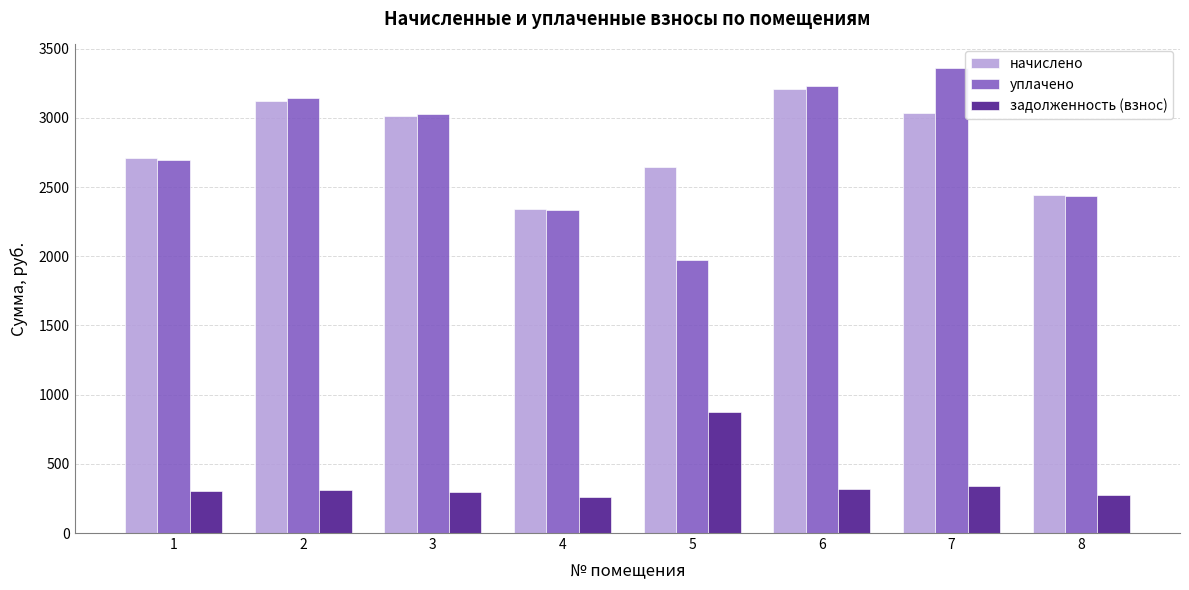

Is it true that начислено equals 4117.2 at 3?

False